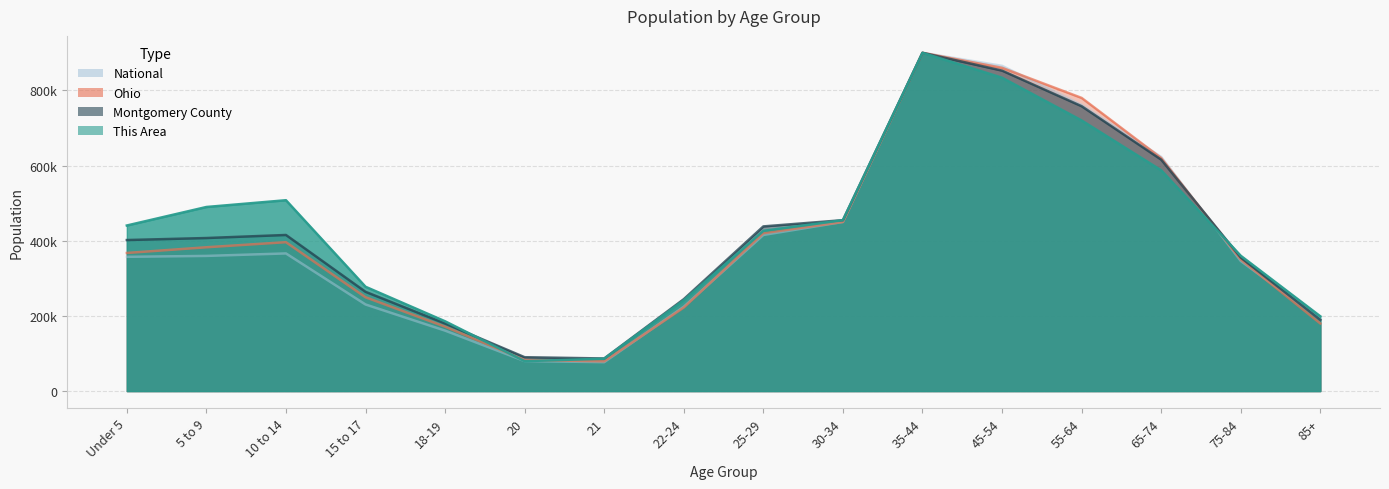

Which series has the largest range (max minus min)?

National